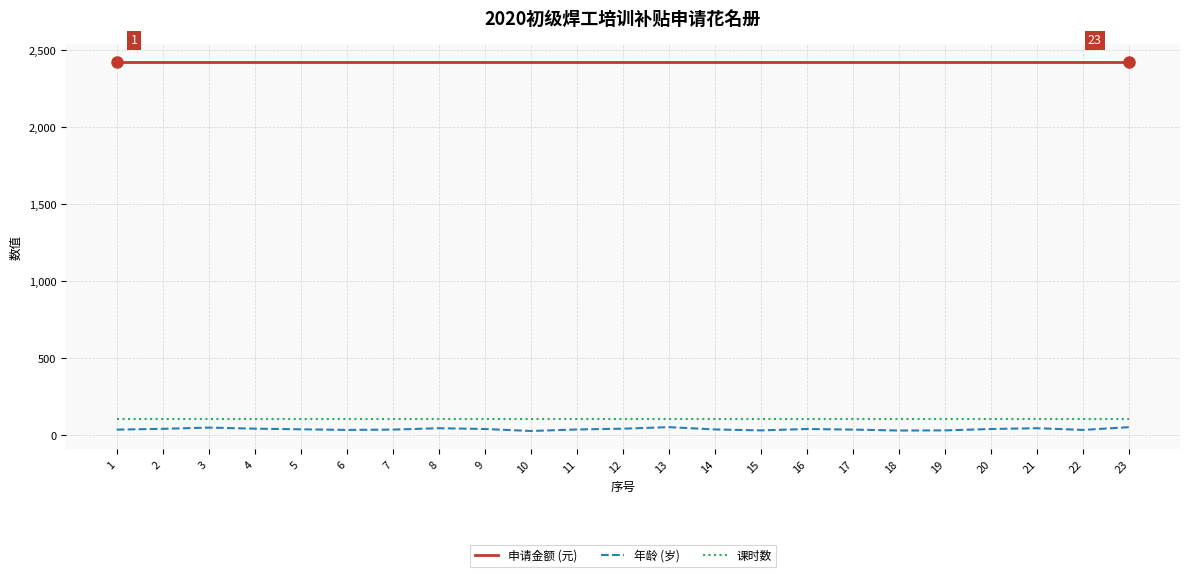

True or false: 年龄 (岁) and 申请金额 (元) cross at least once.

False